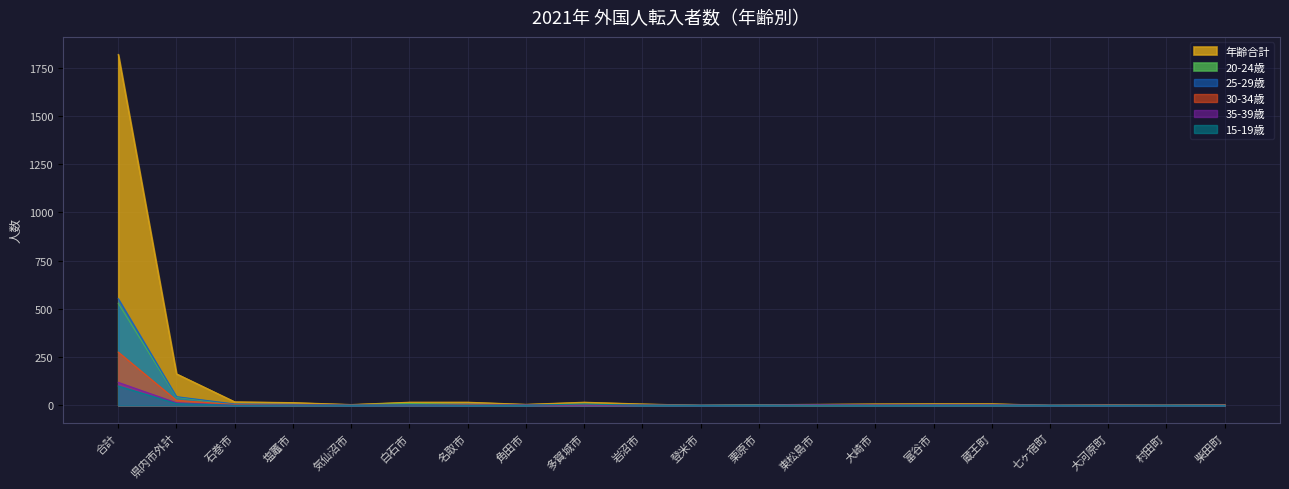

What is the label of the 12th point from the left?

栗原市